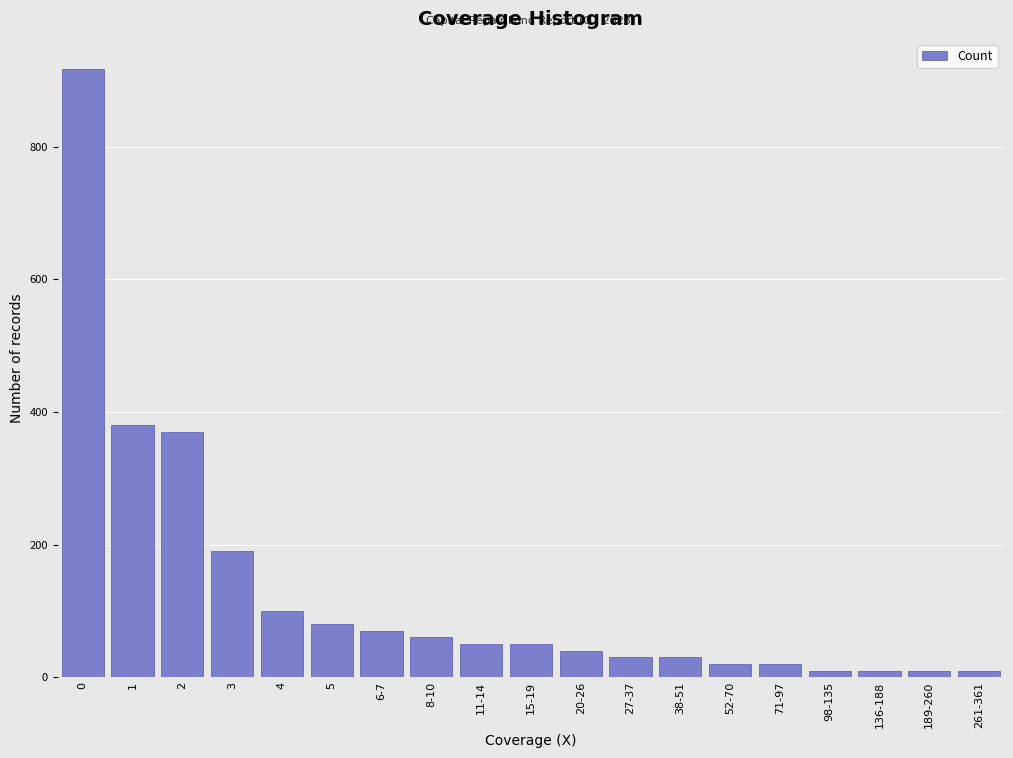

Reading left to right, what are all the values shown in this chart?

917	380	370	190	100	80	70	60	50	50	40	30	30	20	20	10	10	10	10